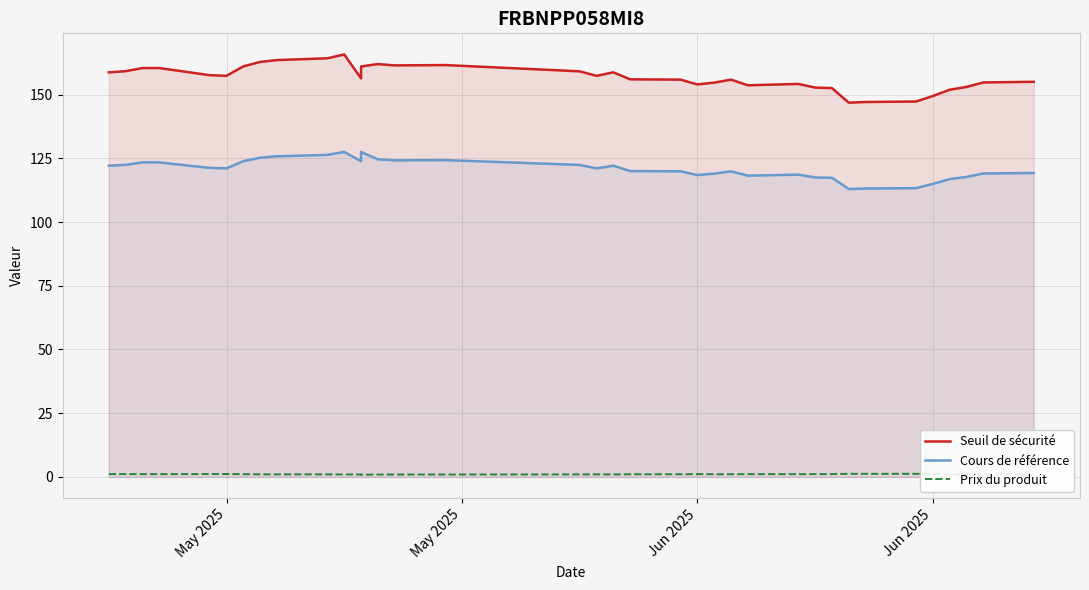

What is the sum of all Seuil de sécurité values?

6121.8